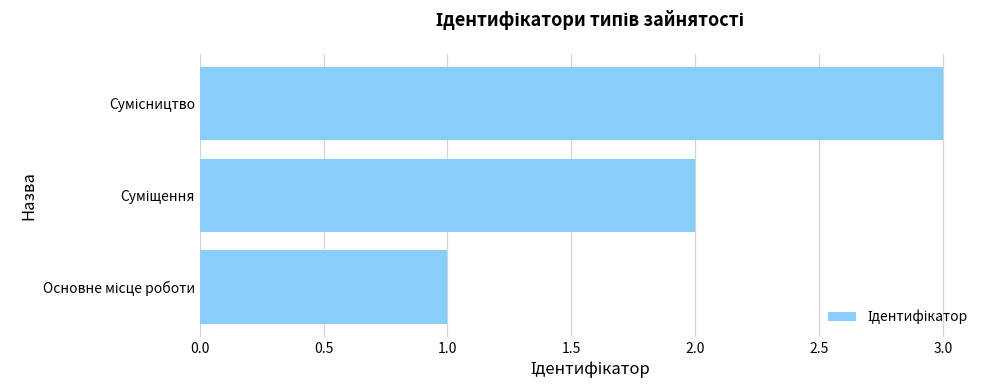

What is the maximum value shown in the chart?

3